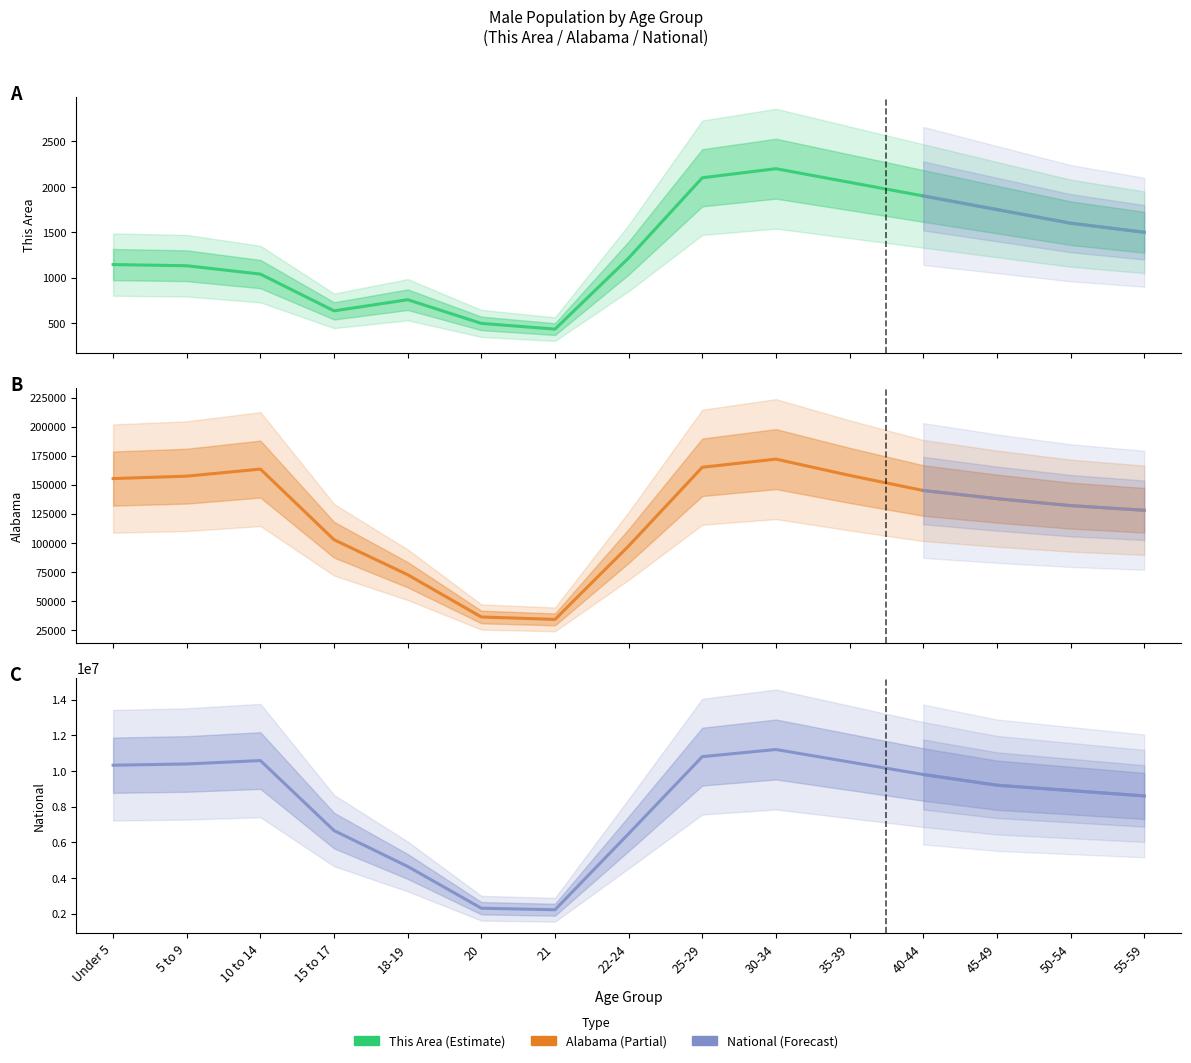

List the series in order of their peak value, highest first.

National, Alabama, This Area